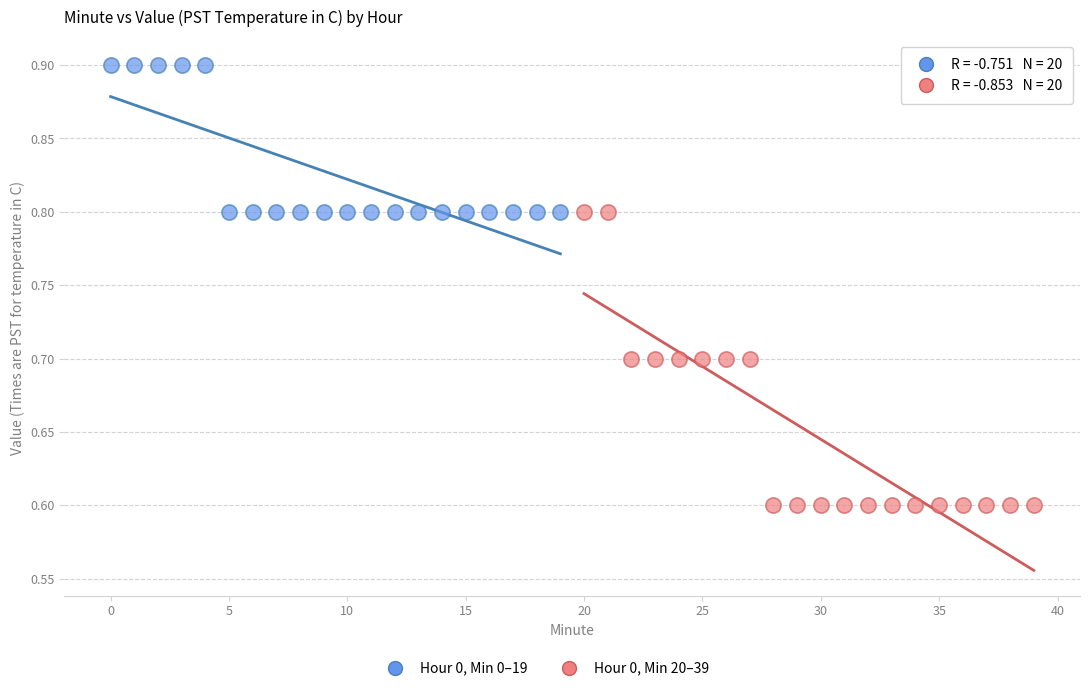

Which series reaches the minimum Y coordinate?

Hour 0, Min 20–39